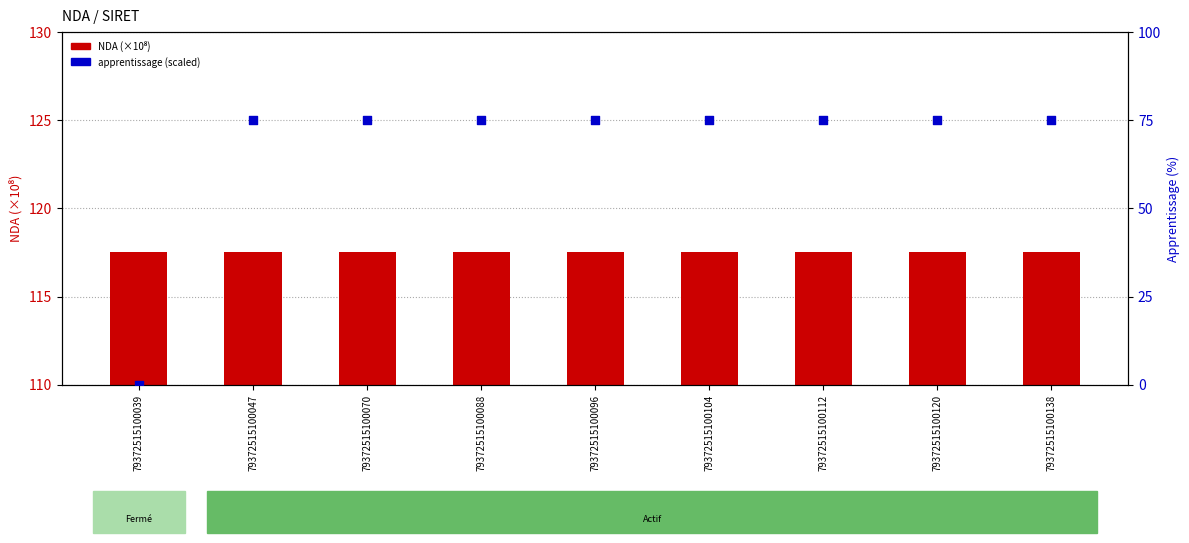

At which category is the sum across all series the highest?

79372515100047